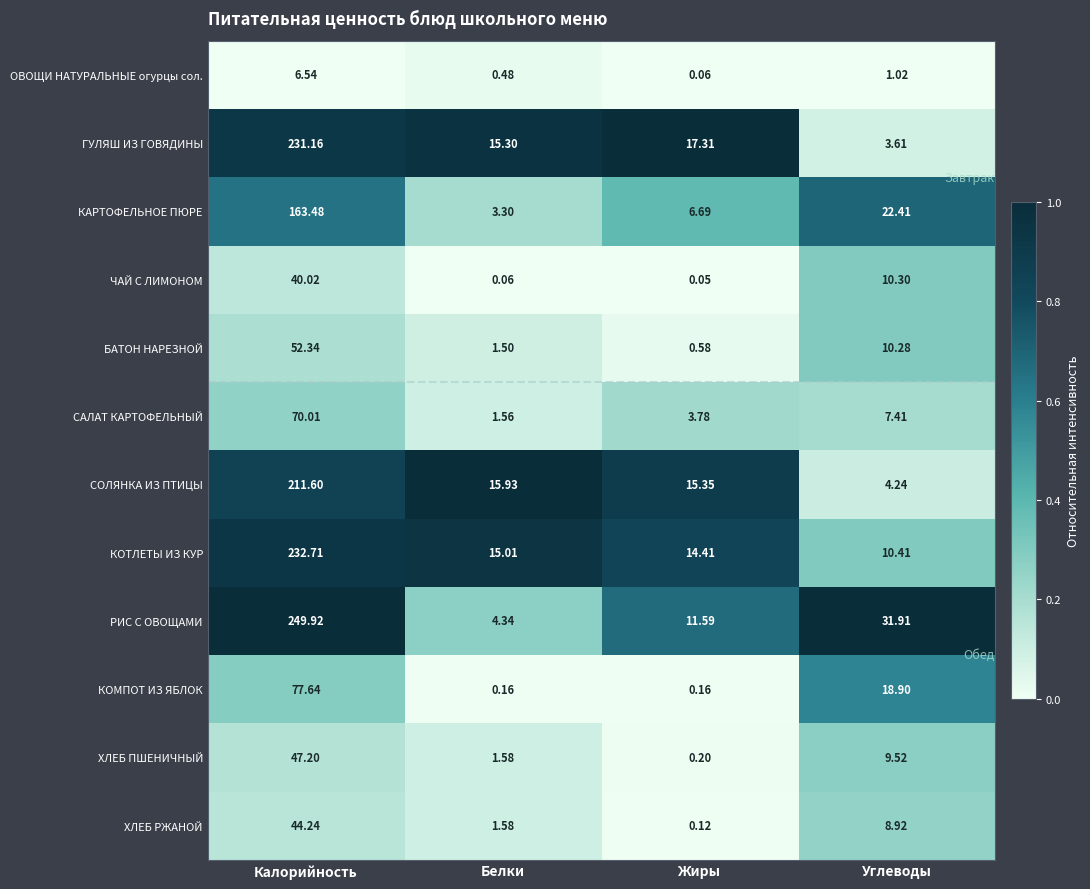

Which series has the largest total across all categories?

РИС С ОВОЩАМИ